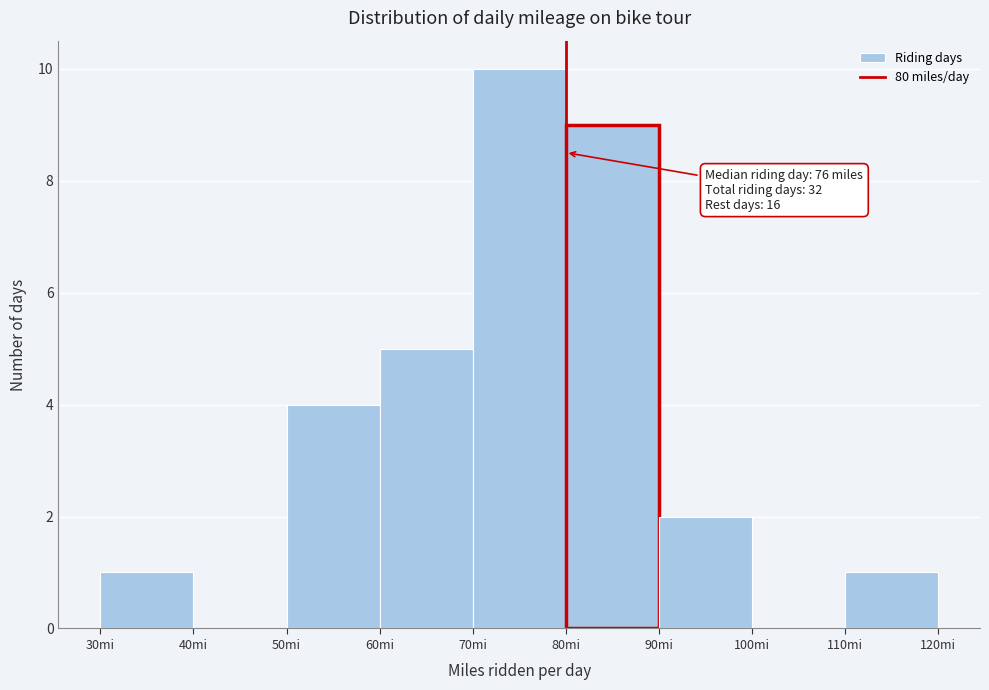

Over which range of the x-axis is the bar tallest?

70 to 80